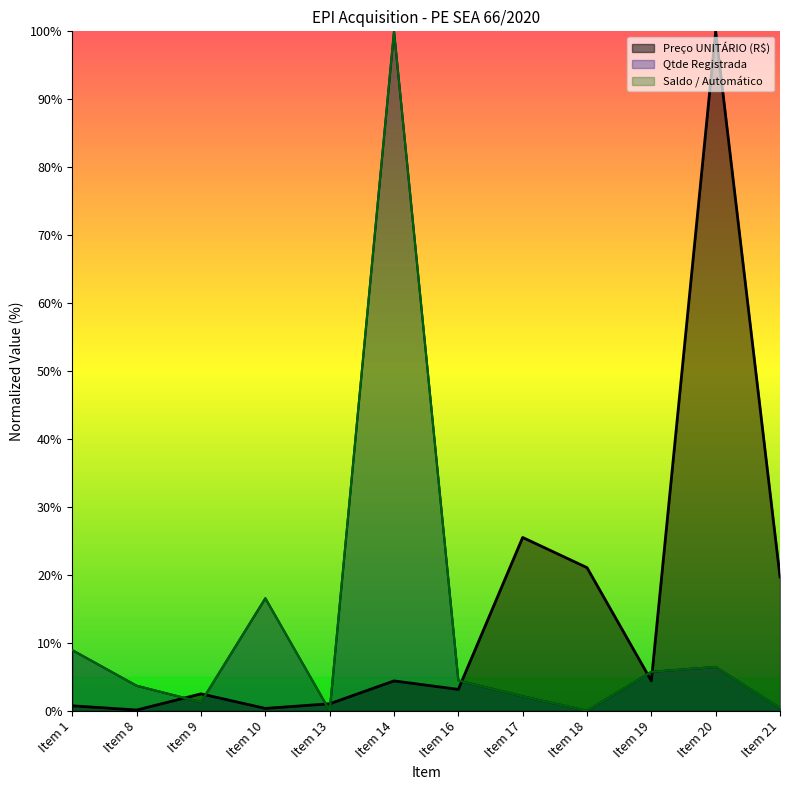

Where do Qtde Registrada and Preço UNITÁRIO (R$) first cross each other?

Item 8 and Item 9